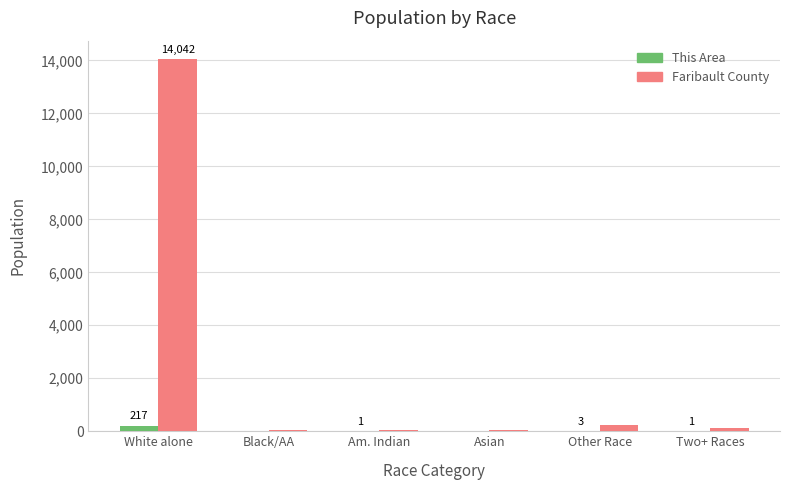

Between White alone and Other Race, which series saw the biggest shift?

Faribault County